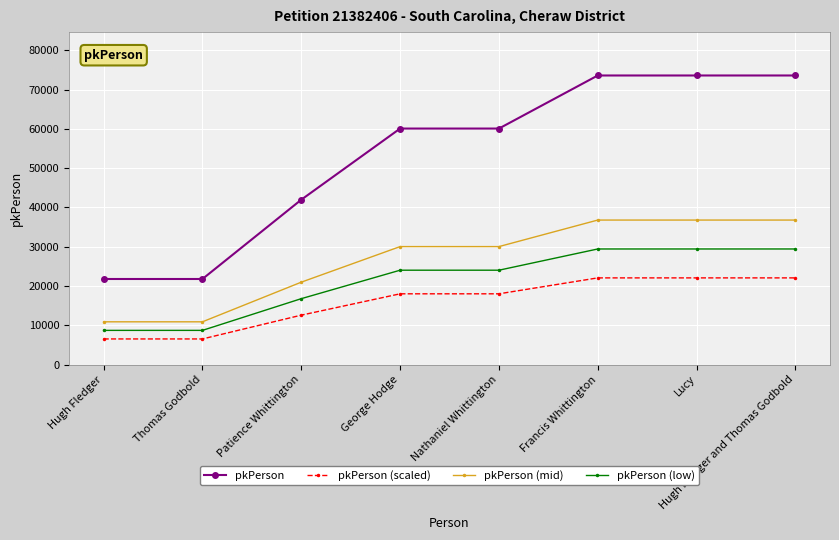

How many lines are shown in the chart?

4